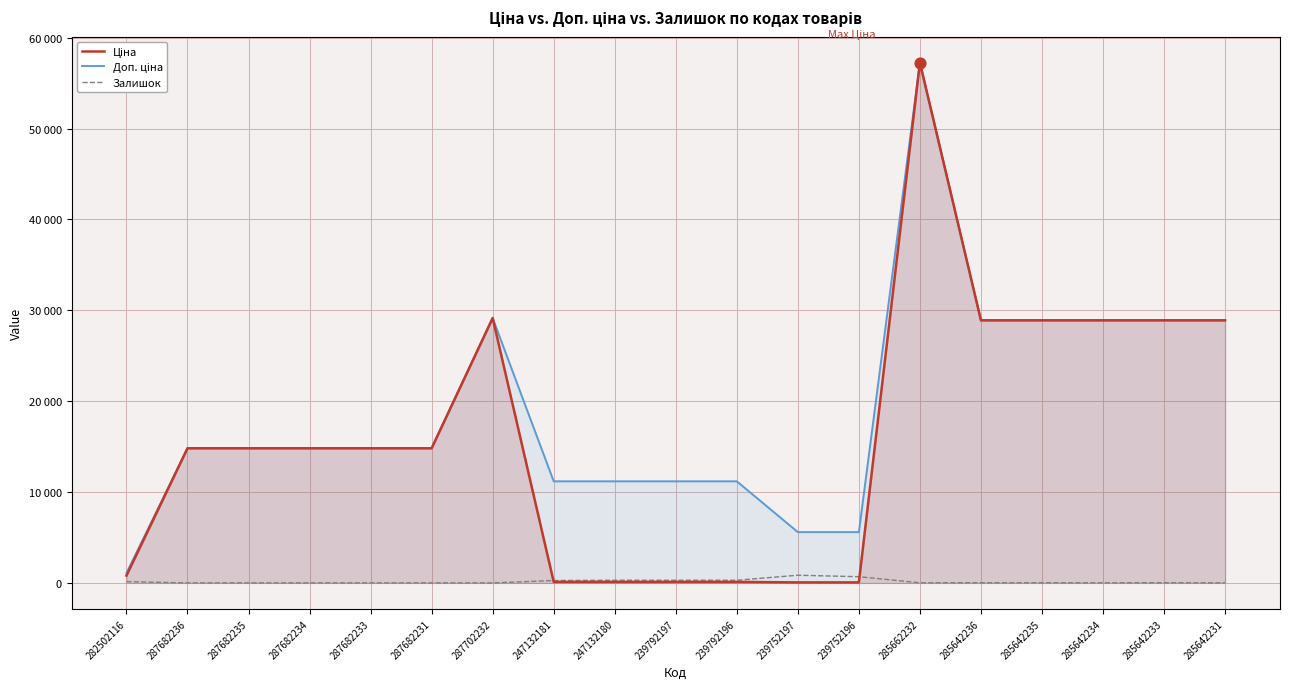

What is the total value across all series at 239792196?

11583.8